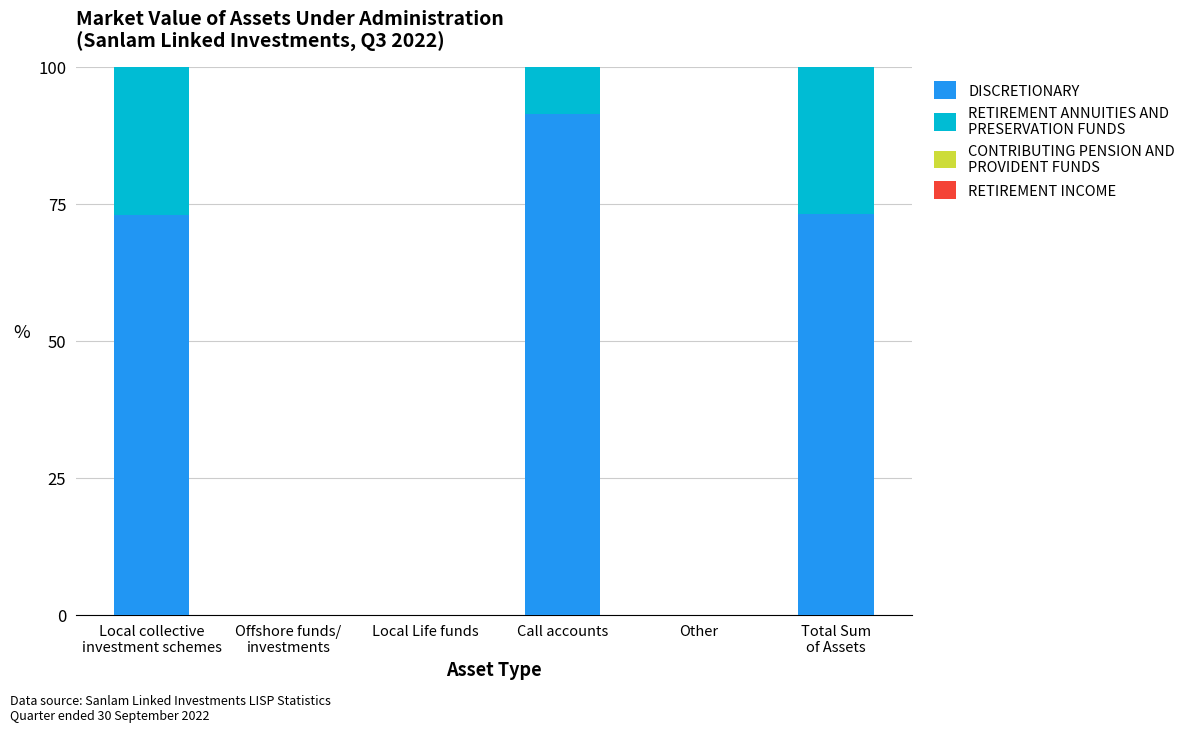

What is the total value across all series at Call accounts?

100.0